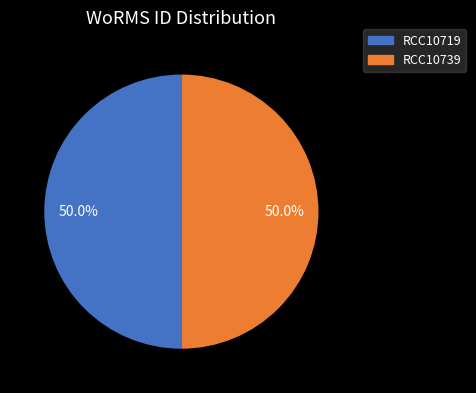

What is the ratio of the value at RCC10739 to the value at RCC10719?

1.0